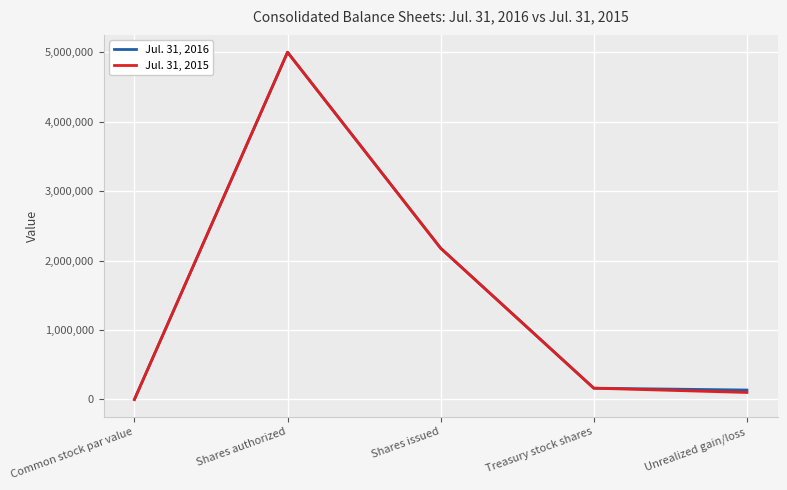

True or false: Jul. 31, 2015 has a value of 3152016 at Shares issued.

False